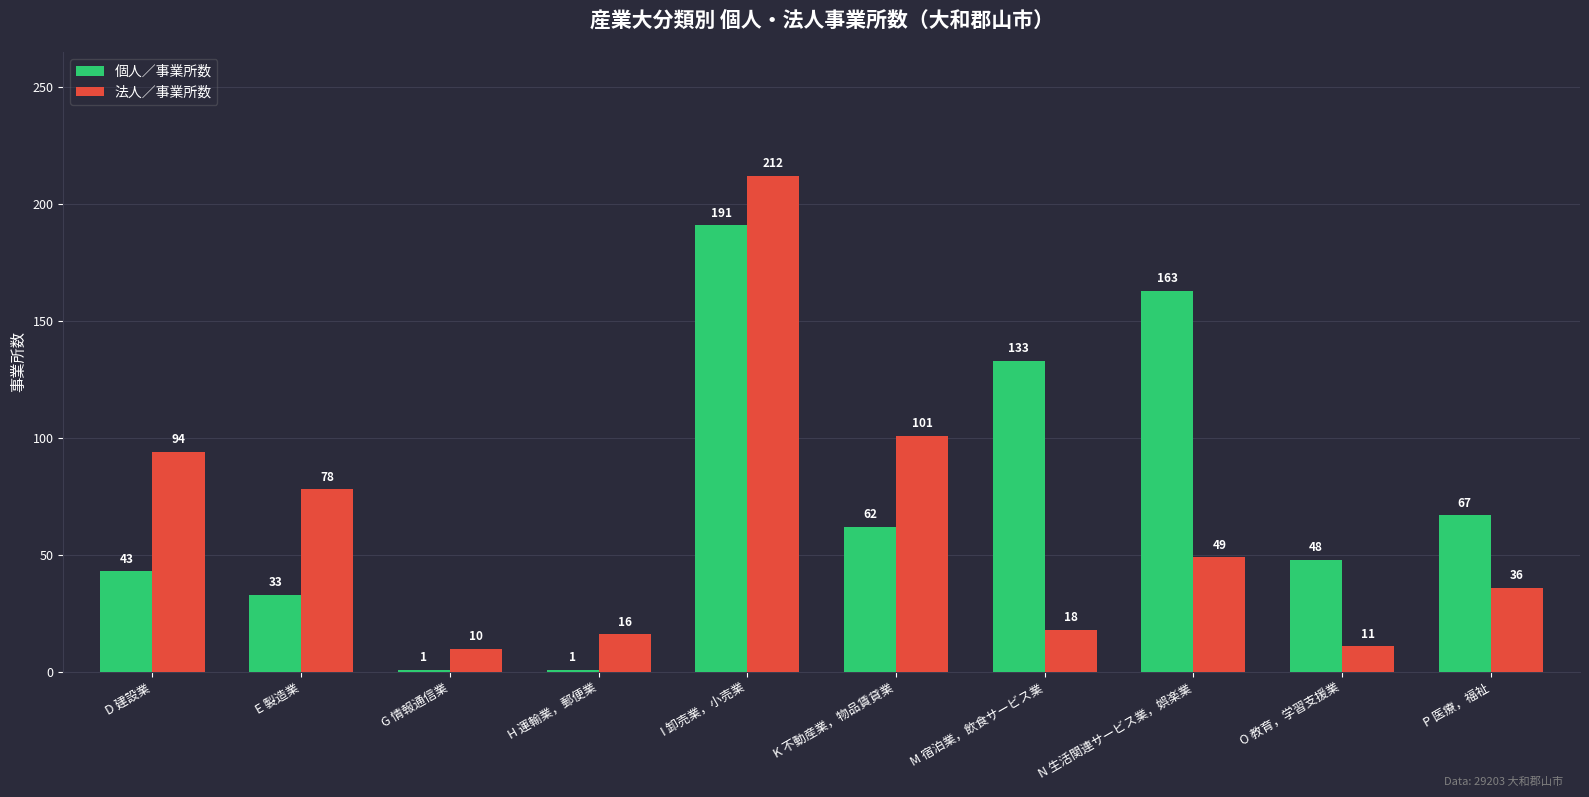

Where does the 個人／事業所数 series first go above 62?

I 卸売業，小売業